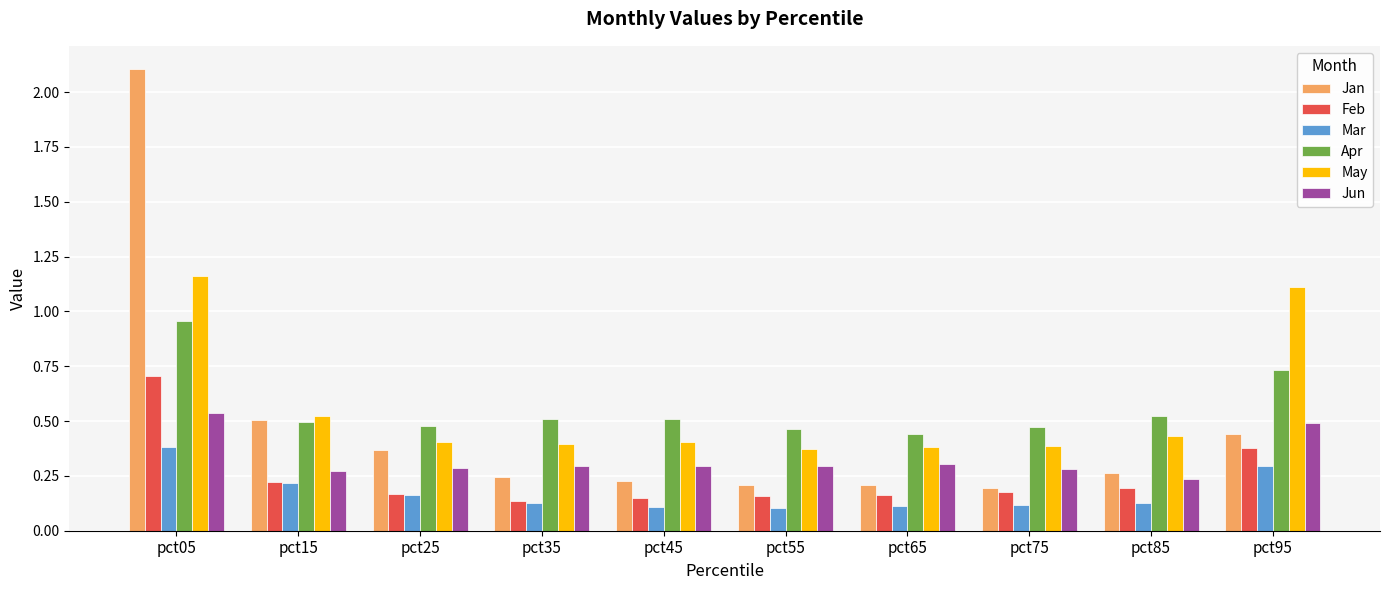

Is the value of Jun at pct05 greater than the value of Feb at pct05?

No